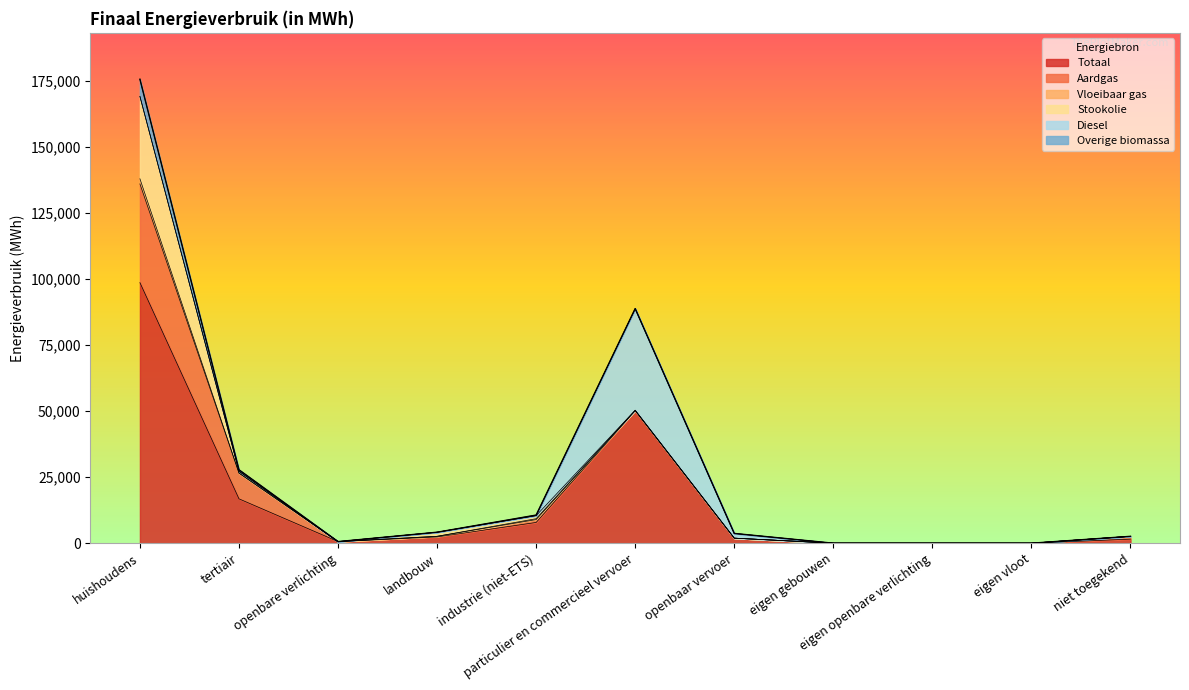

Is it true that Overige biomassa equals 0.0 at openbare verlichting?

True